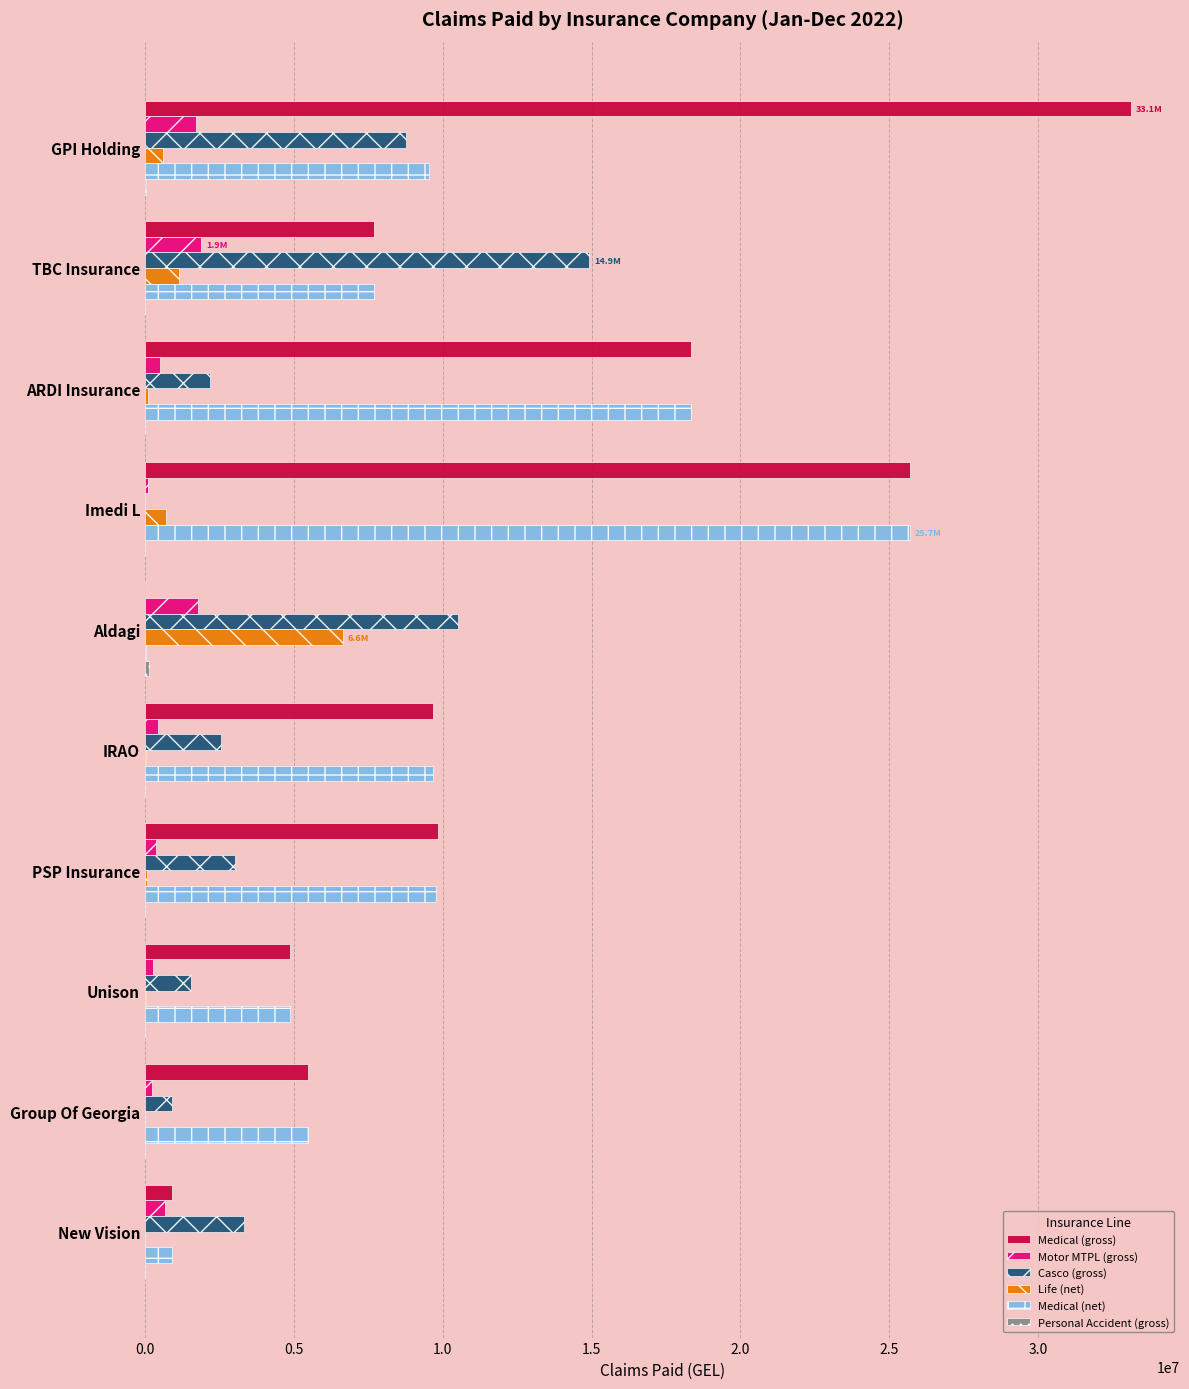

How many series are shown in this chart?

6